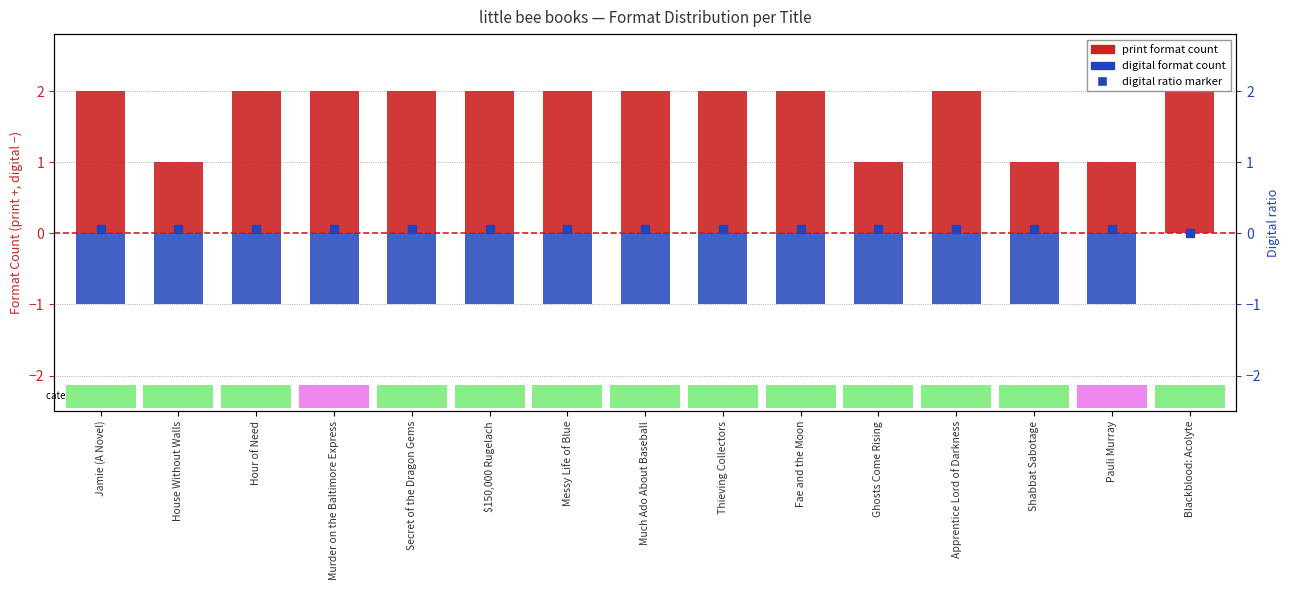

What is the value of the 2nd bar from the left?

1